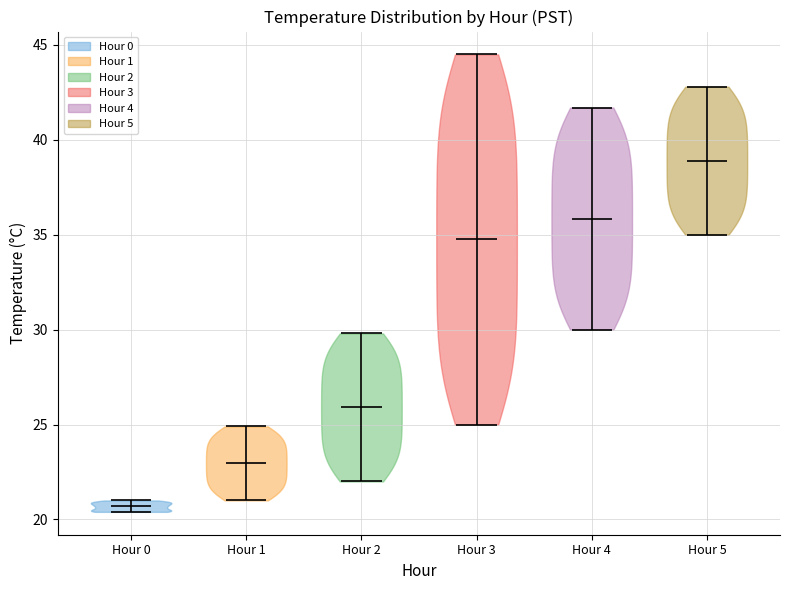

Reading left to right, read every violin against the y-axis: where its median line is, and the lowest and highest points it reaches. The values are not printed on the chart, so give them approximately, as read against the axis.

Hour 0: median line 20.5, lowest point 20.5, highest point 21.0
Hour 1: median line 23.0, lowest point 21.0, highest point 25.0
Hour 2: median line 26.0, lowest point 22.0, highest point 30.0
Hour 3: median line 35.0, lowest point 25.0, highest point 44.5
Hour 4: median line 36.0, lowest point 30.0, highest point 41.5
Hour 5: median line 39.0, lowest point 35.0, highest point 43.0